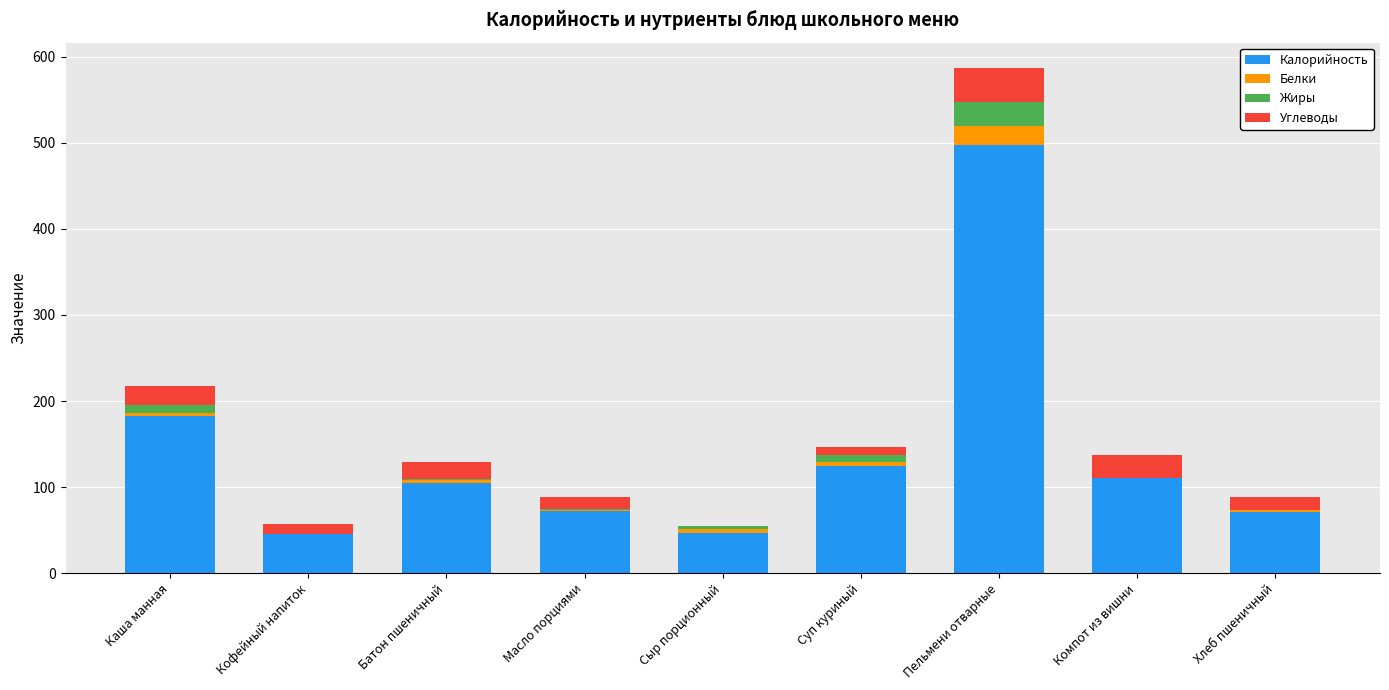

Which category has the highest value in the Калорийность series?

Пельмени отварные